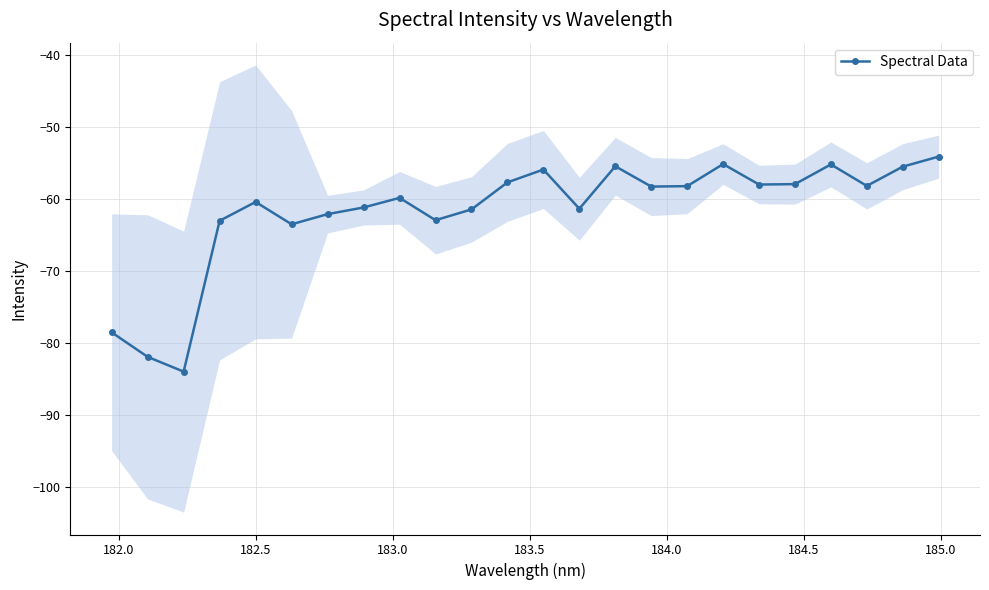

What is the value of the Spectral Data point at the 10th from the left?

-62.9